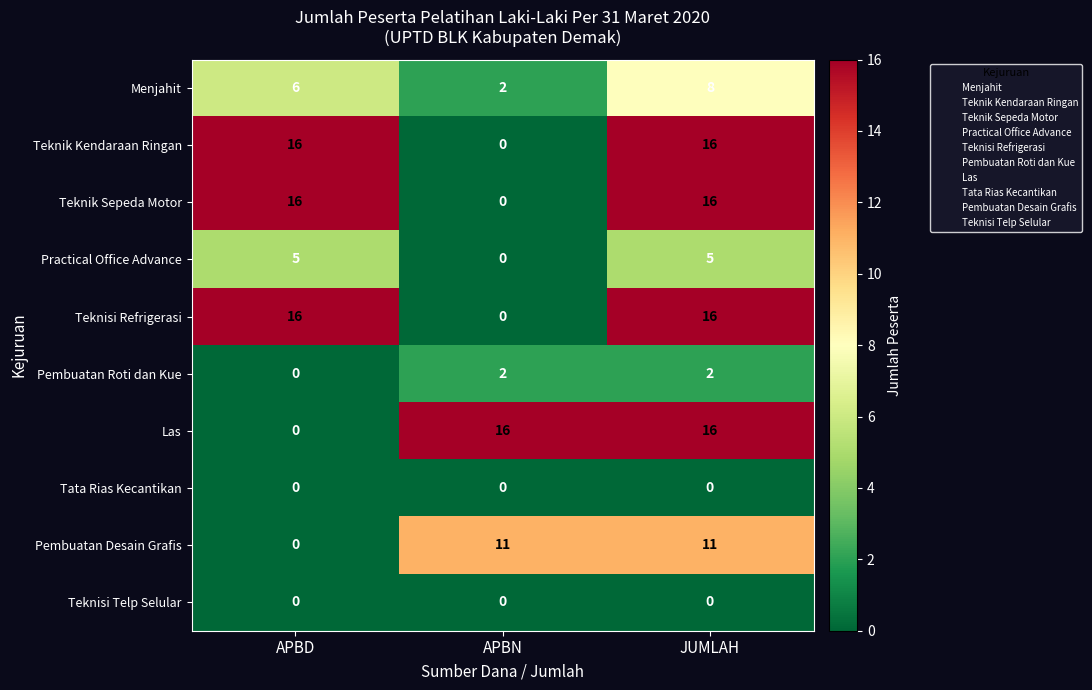

At how many categories does at least one series exceed 3?

3